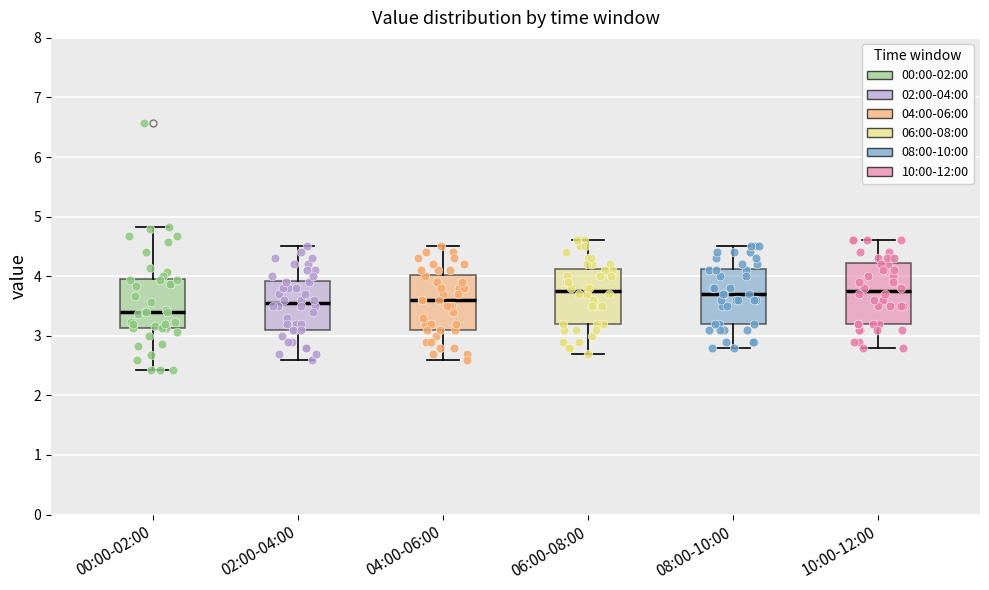

Reading left to right, transcribe this box plot: for each box, give where its median line is, the range the box spans, and where its two whiskers end, as read against the y-axis. The values are not printed on the chart, so give them approximately, as read against the axis.

00:00-02:00: median 3.4, box 3.1 to 3.9, whiskers 2.4 to 4.8
02:00-04:00: median 3.6, box 3.1 to 3.9, whiskers 2.6 to 4.5
04:00-06:00: median 3.6, box 3.1 to 4.0, whiskers 2.6 to 4.5
06:00-08:00: median 3.8, box 3.2 to 4.1, whiskers 2.7 to 4.6
08:00-10:00: median 3.7, box 3.2 to 4.1, whiskers 2.8 to 4.5
10:00-12:00: median 3.8, box 3.2 to 4.2, whiskers 2.8 to 4.6